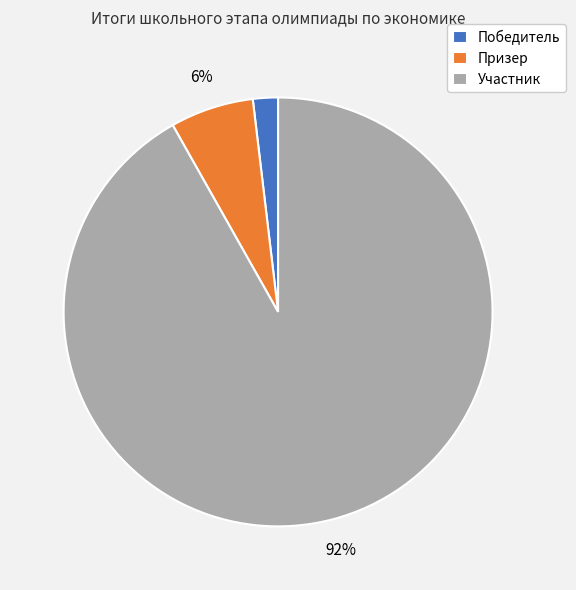

Rank the categories by value from highest to lowest.

Участник, Призер, Победитель